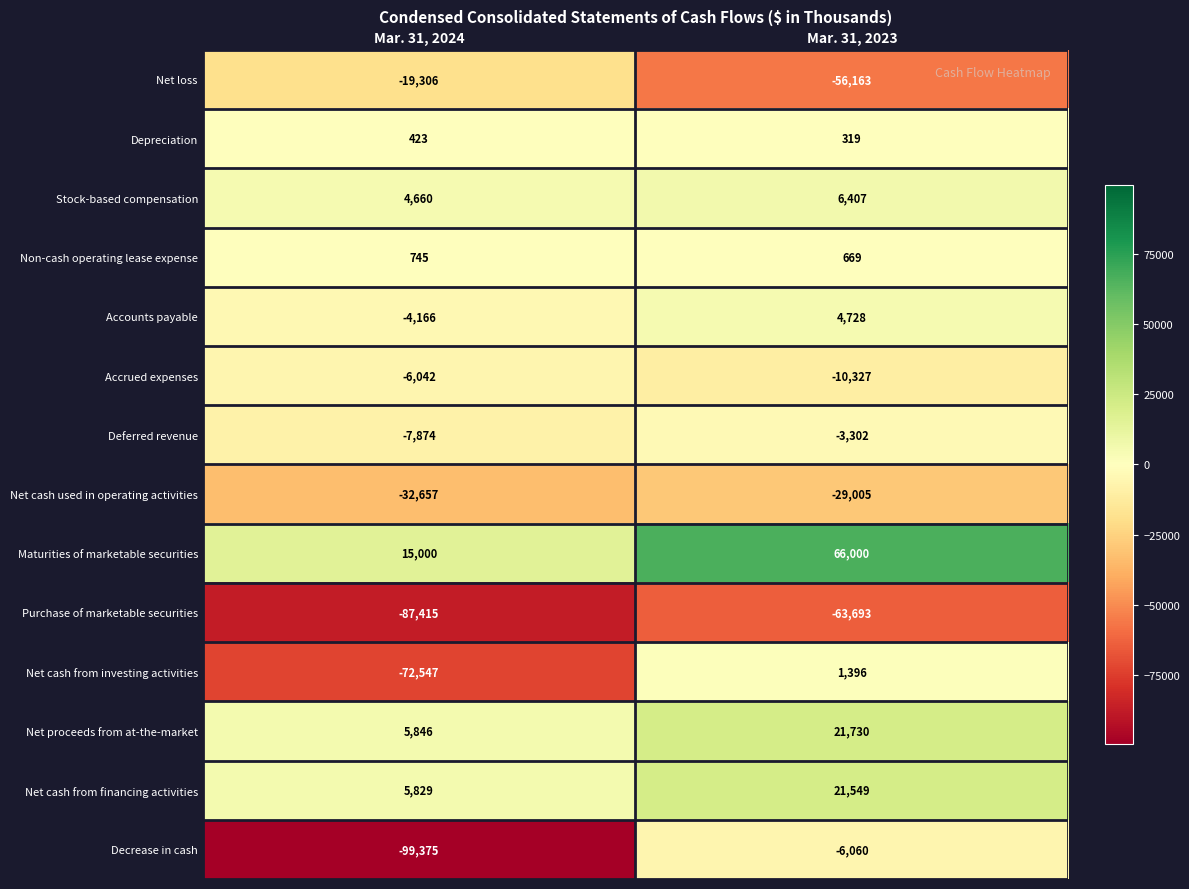

Which series has the largest range (max minus min)?

Decrease in cash